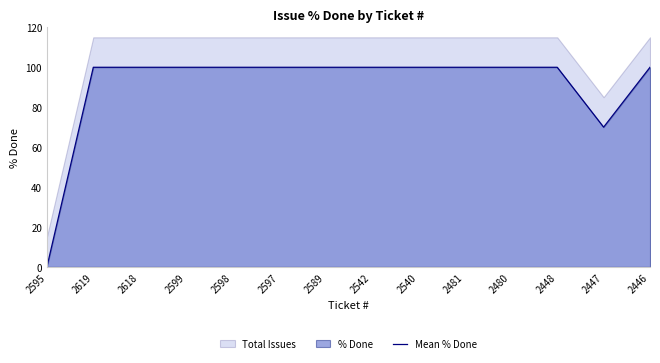

How many interior local valleys (lower than both neighbors) does the data have?

1